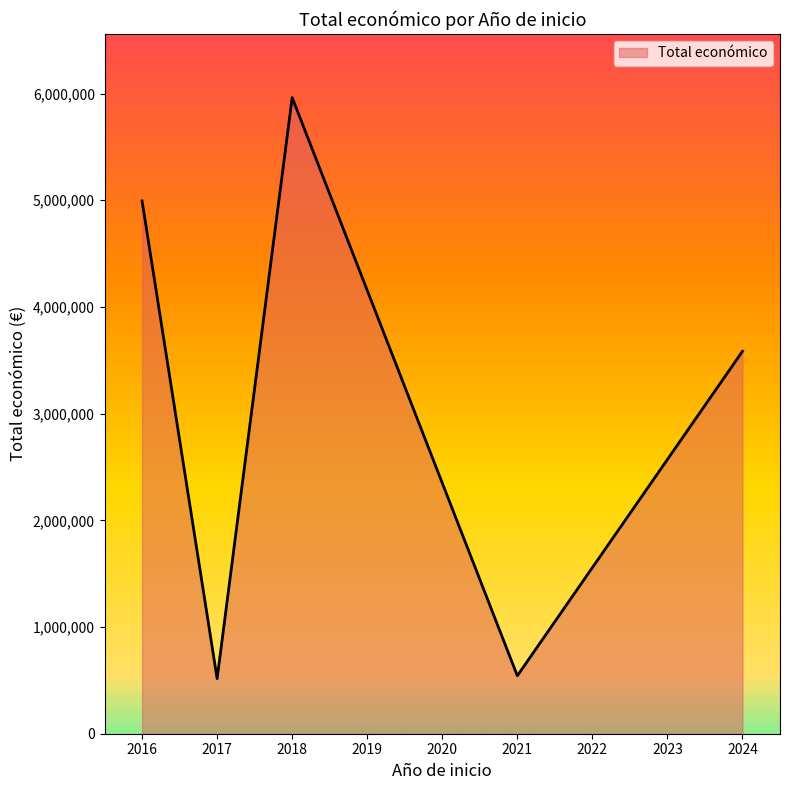

Count the number of categories in the chart.

5